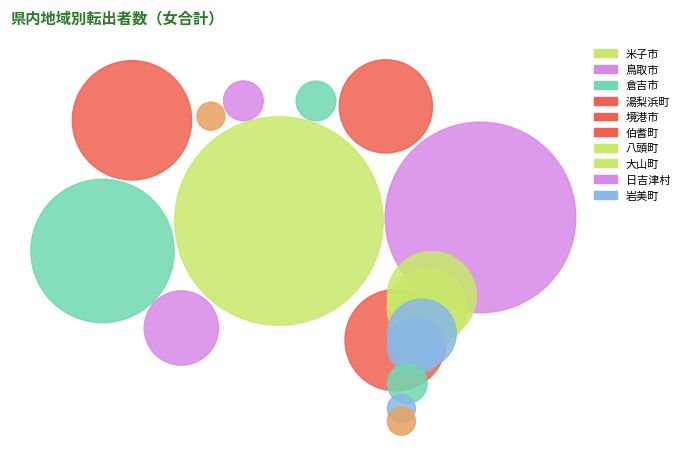

Which category has the biggest portion of the pie?

米子市